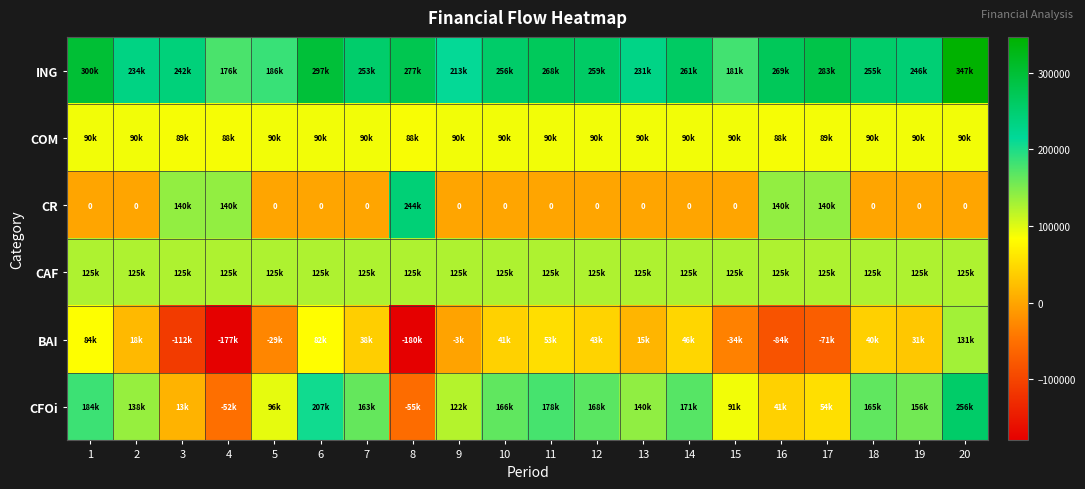

At which category is the sum across all series the highest?

20